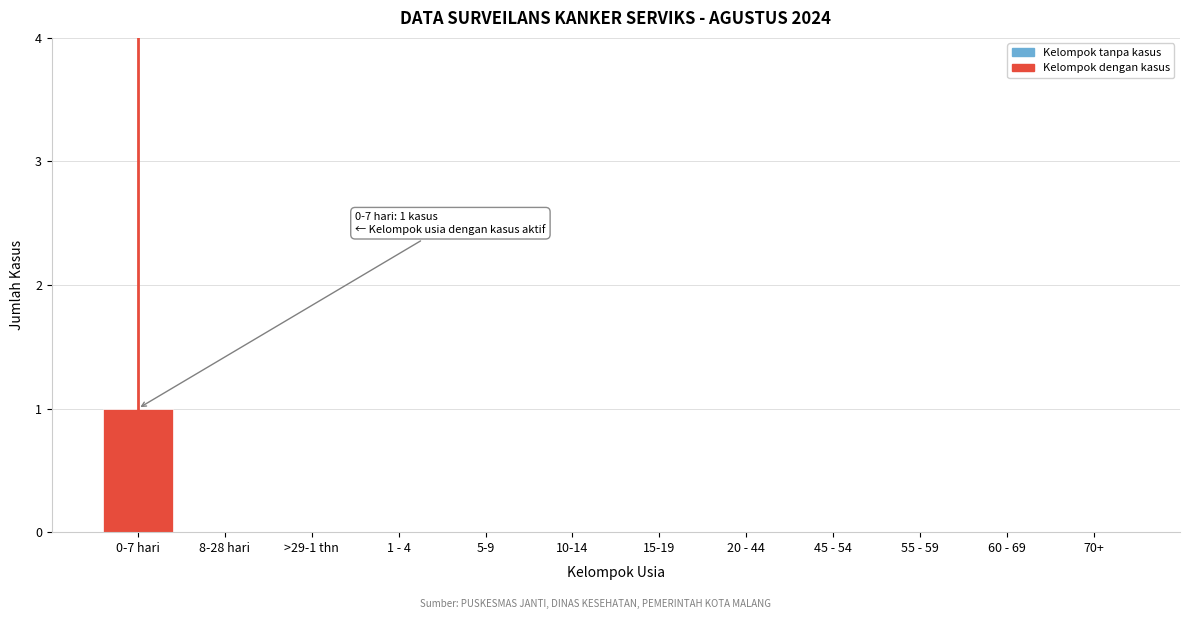

Reading left to right, list all the values displayed in this chart.

0-7 hari=1	8-28 hari=0	>29-1 thn=0	1 - 4=0	5-9=0	10-14=0	15-19=0	20 - 44=0	45 - 54=0	55 - 59=0	60 - 69=0	70+=0